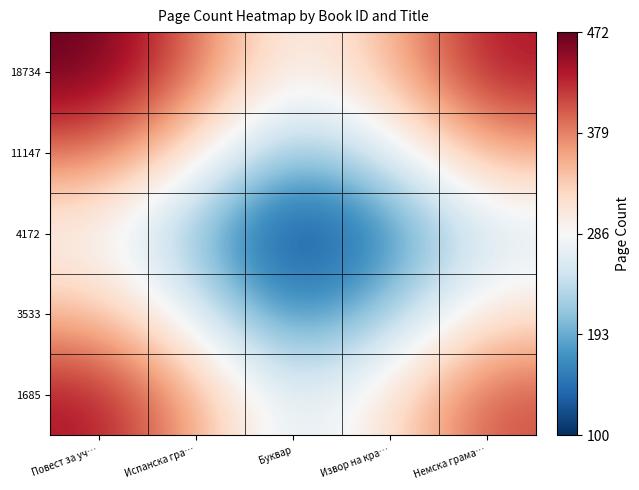

At Немска грама…, list the series in order from smallest to largest.

4172, 3533, 11147, 1685, 18734